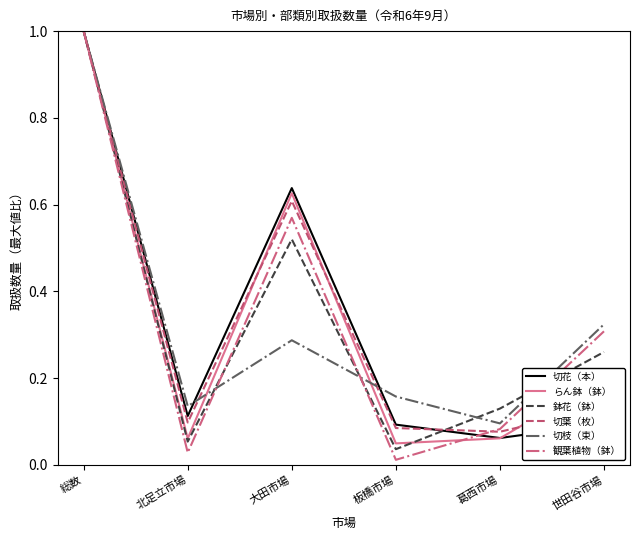

What position from the left is 北足立市場?

2